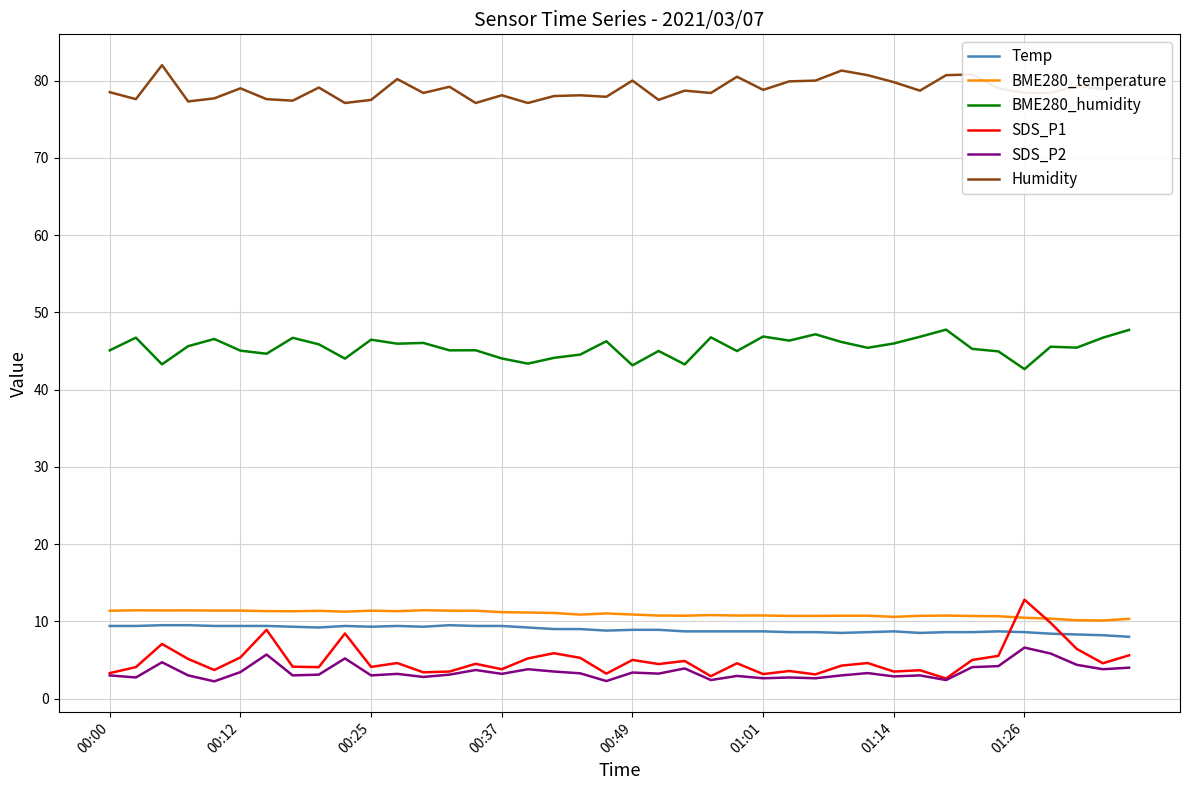

Which series has the largest total across all categories?

Humidity